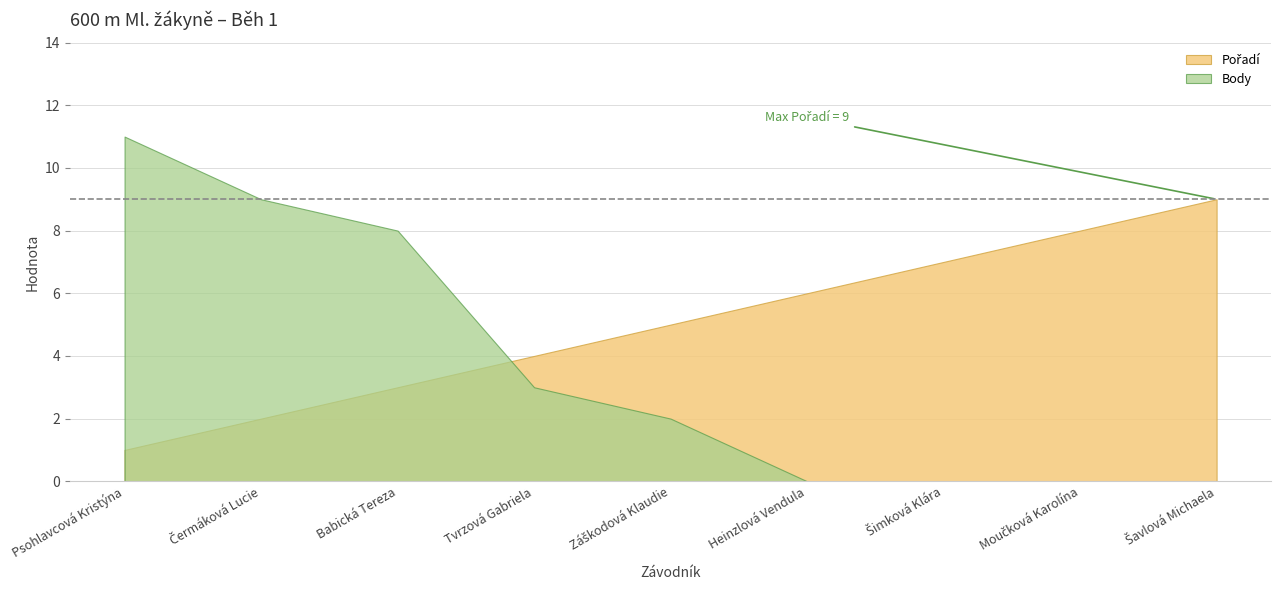

Rank the categories by Body value from lowest to highest.

Heinzlová Vendula, Šimková Klára, Moučková Karolína, Šavlová Michaela, Záškodová Klaudie, Tvrzová Gabriela, Babická Tereza, Čermáková Lucie, Psohlavcová Kristýna